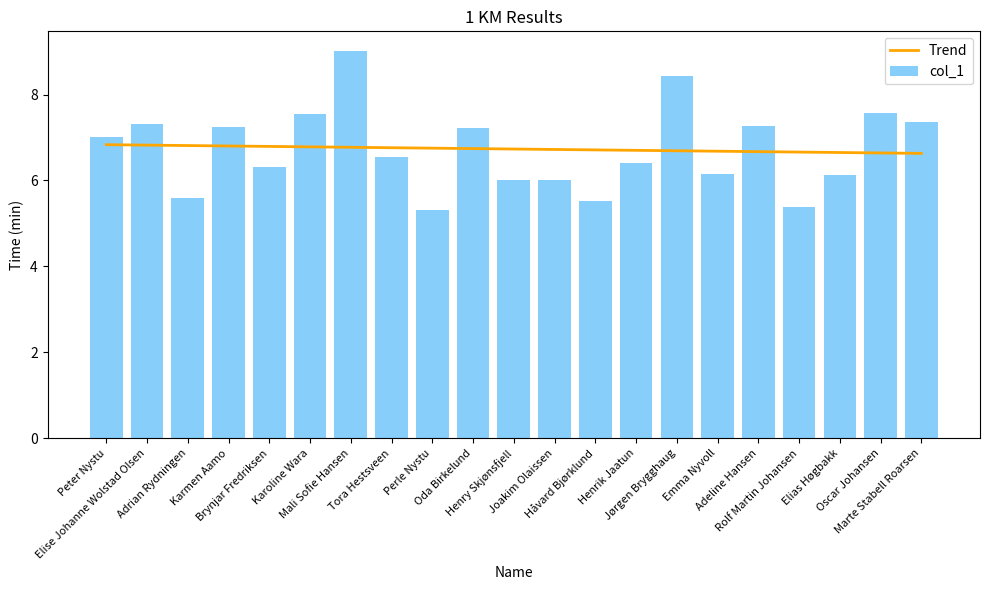

At how many categories does at least one series exceed 8?

2